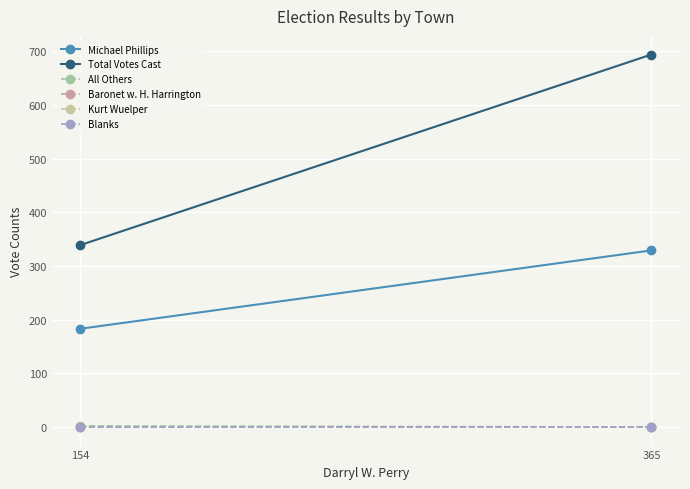

At which label does Michael Phillips reach its minimum?

154